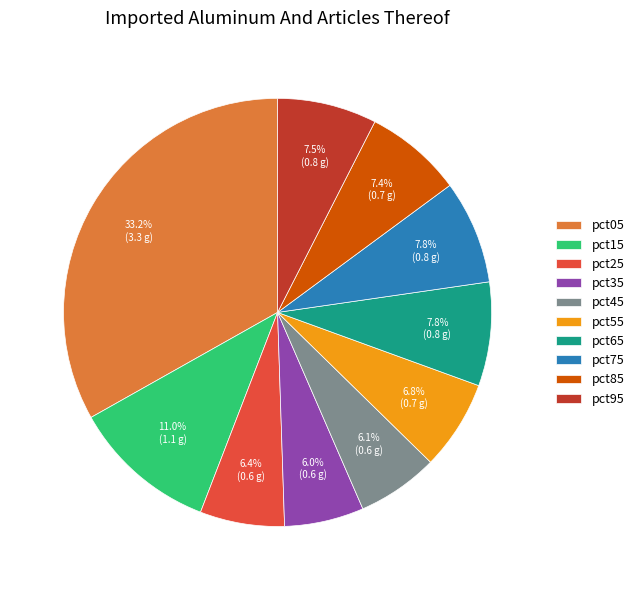

Between pct15 and pct45, which is larger?

pct15